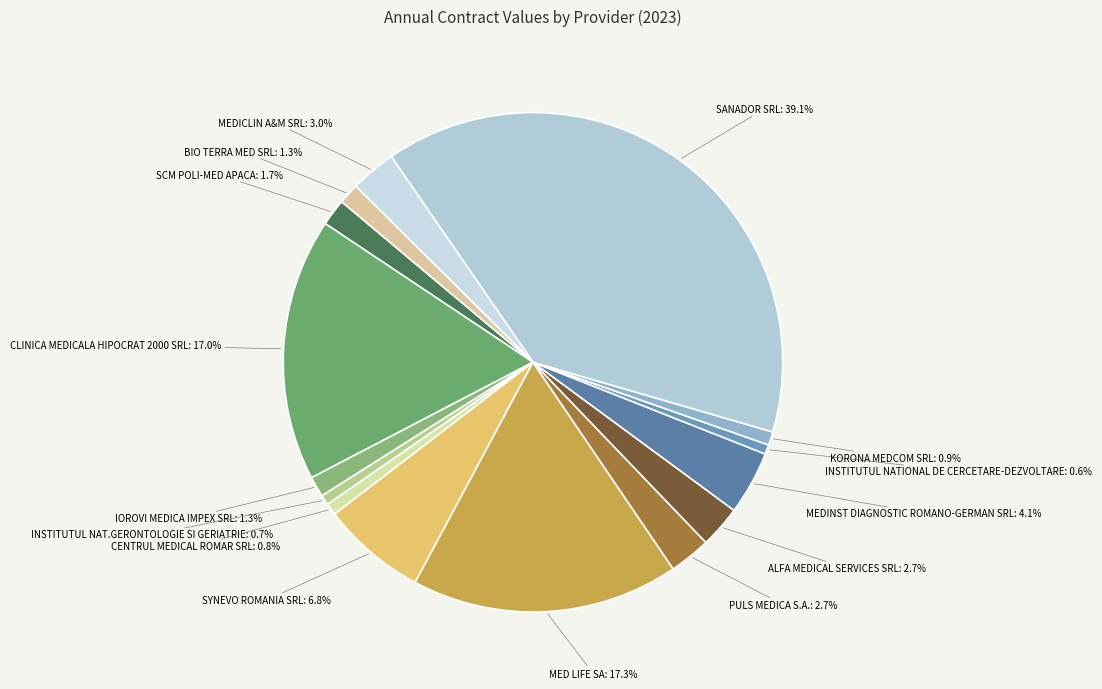

How many segments does this pie chart have?

15